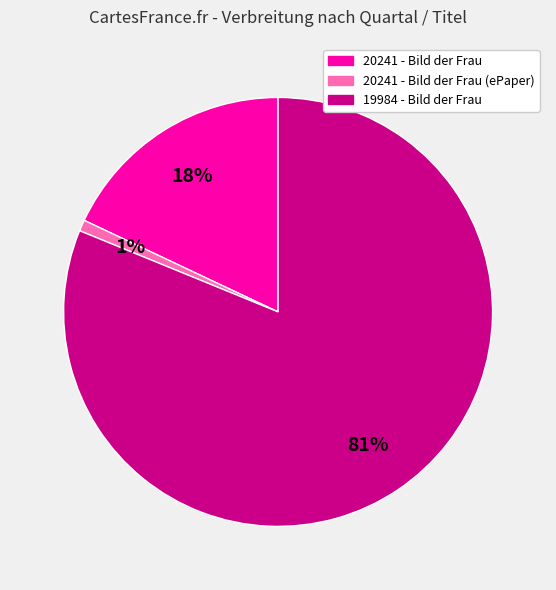

Count the number of slices in the pie.

3